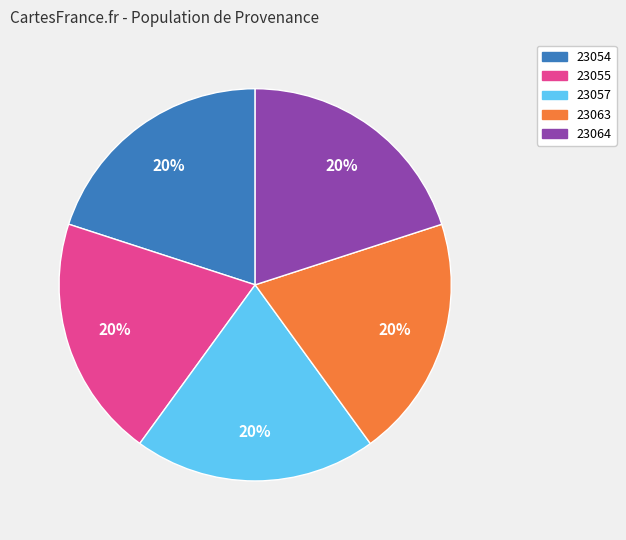

To the nearest percent, what portion does 23064 represent?

20%